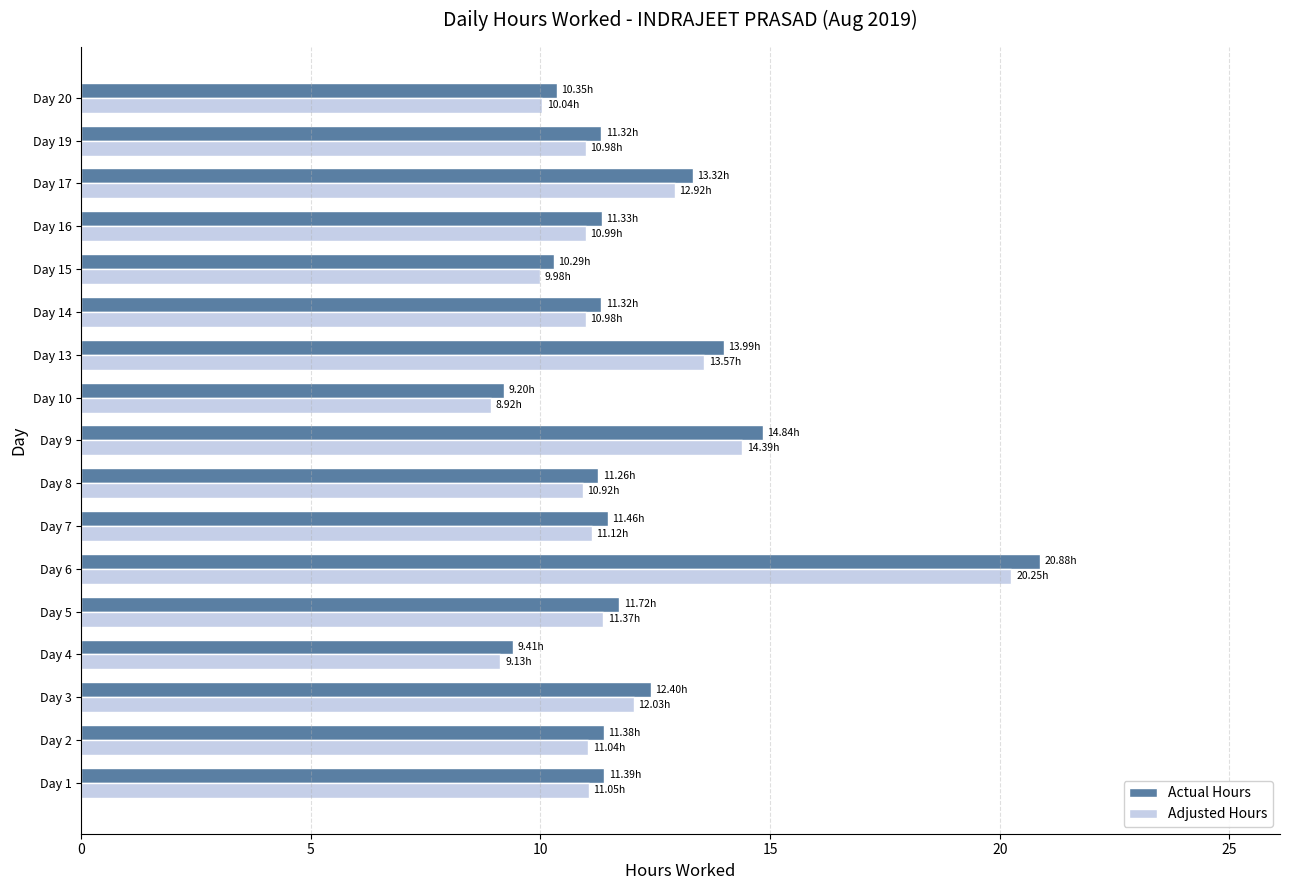

What is the sum of all Adjusted Hours values?

199.7